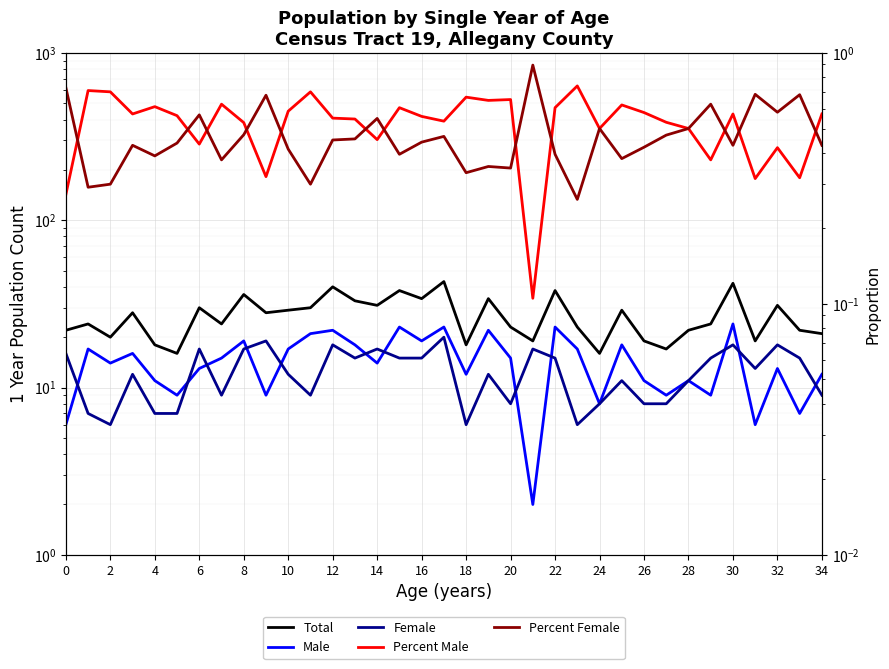

The value of Female at 14 is 10.3. True or false?

False